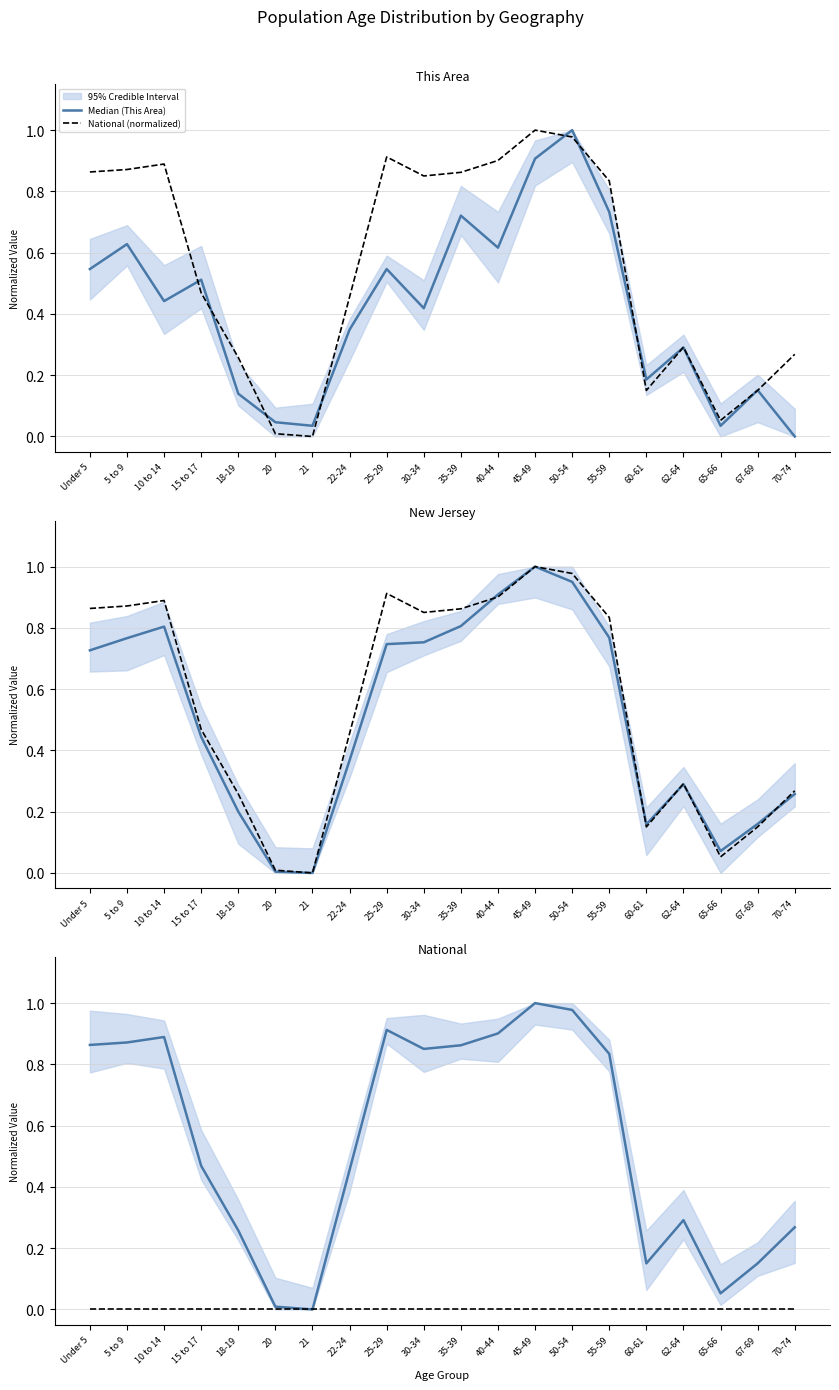

What is the maximum value for Median (National)?

1.0